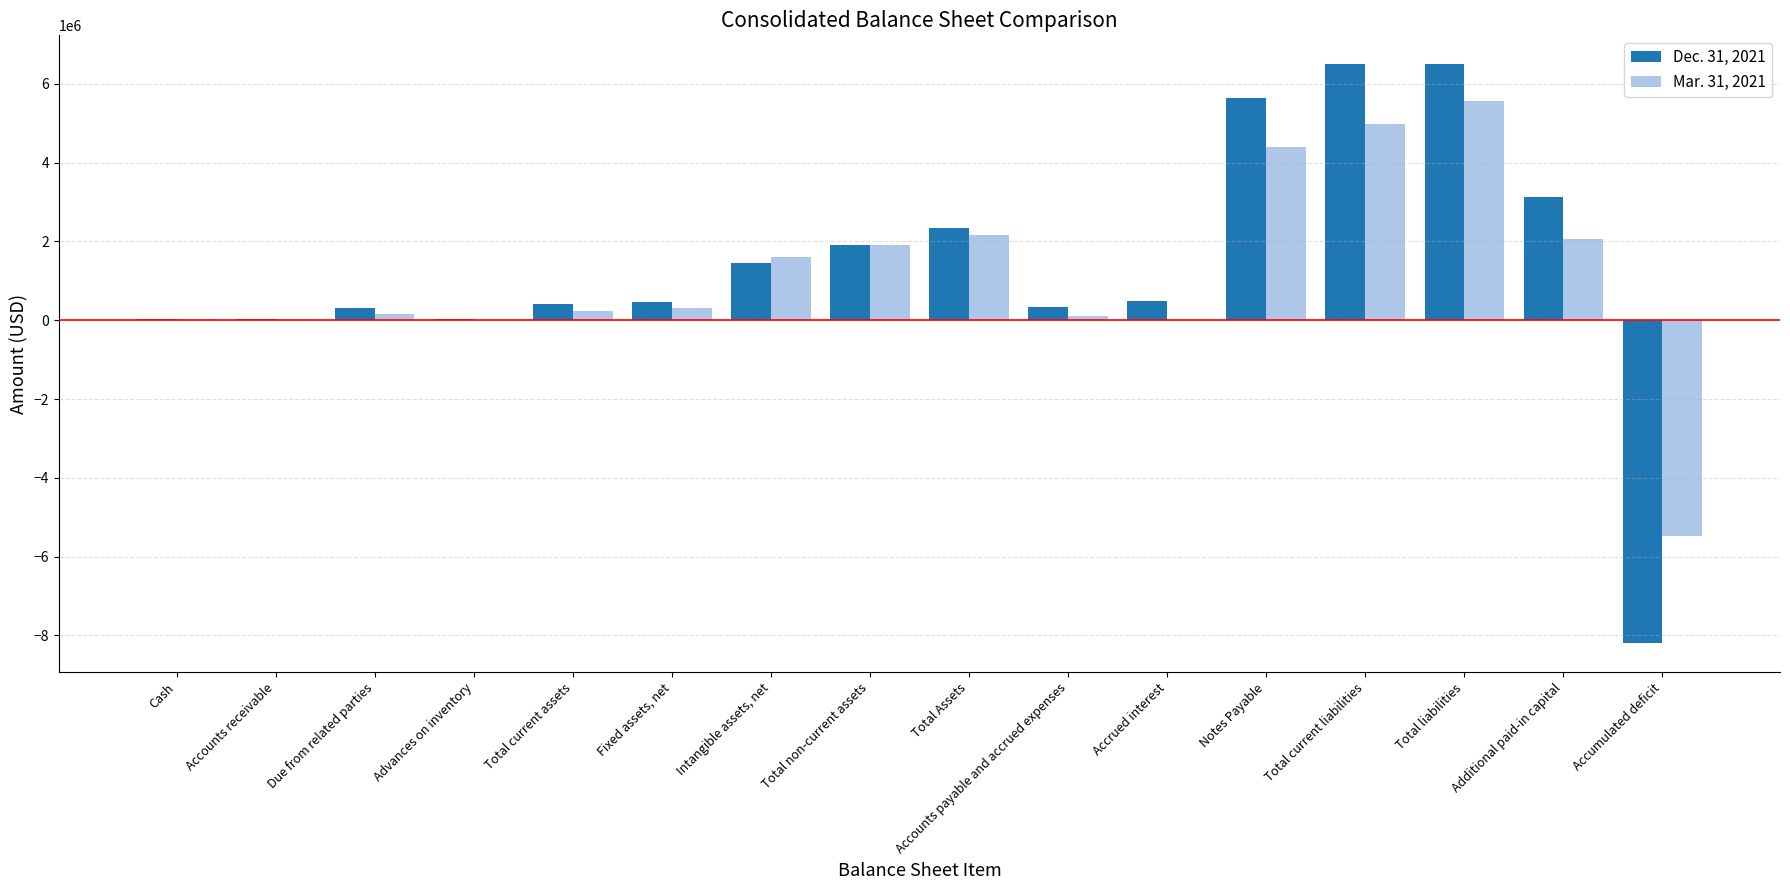

True or false: Dec. 31, 2021 has a value of 931357 at Total non-current assets.

False